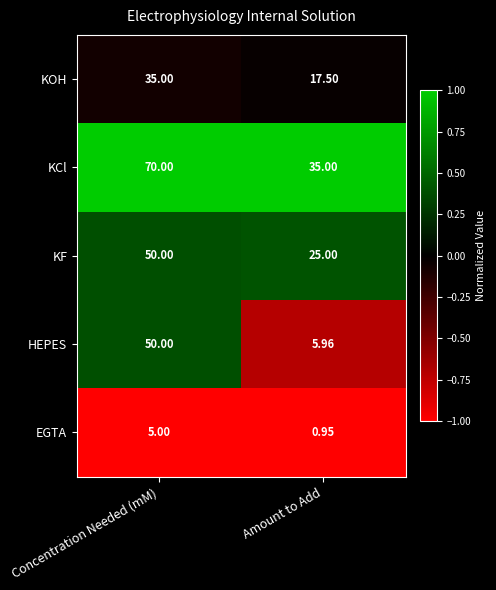

Which series has the largest range (max minus min)?

HEPES